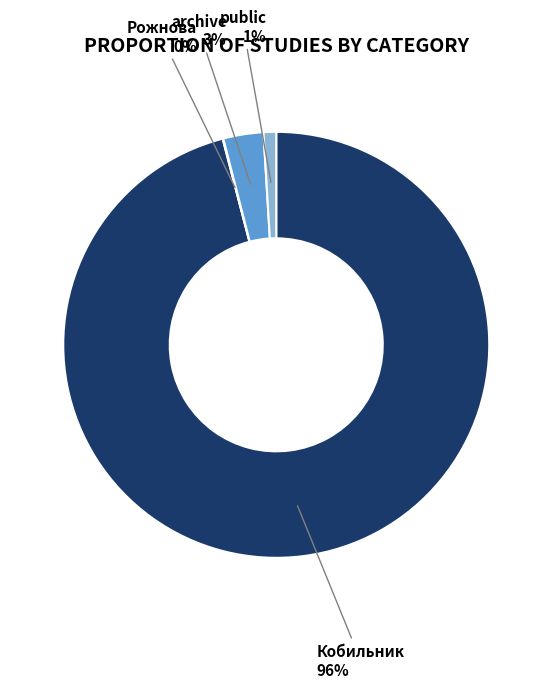

To the nearest percent, what portion does Кобильник represent?

96%